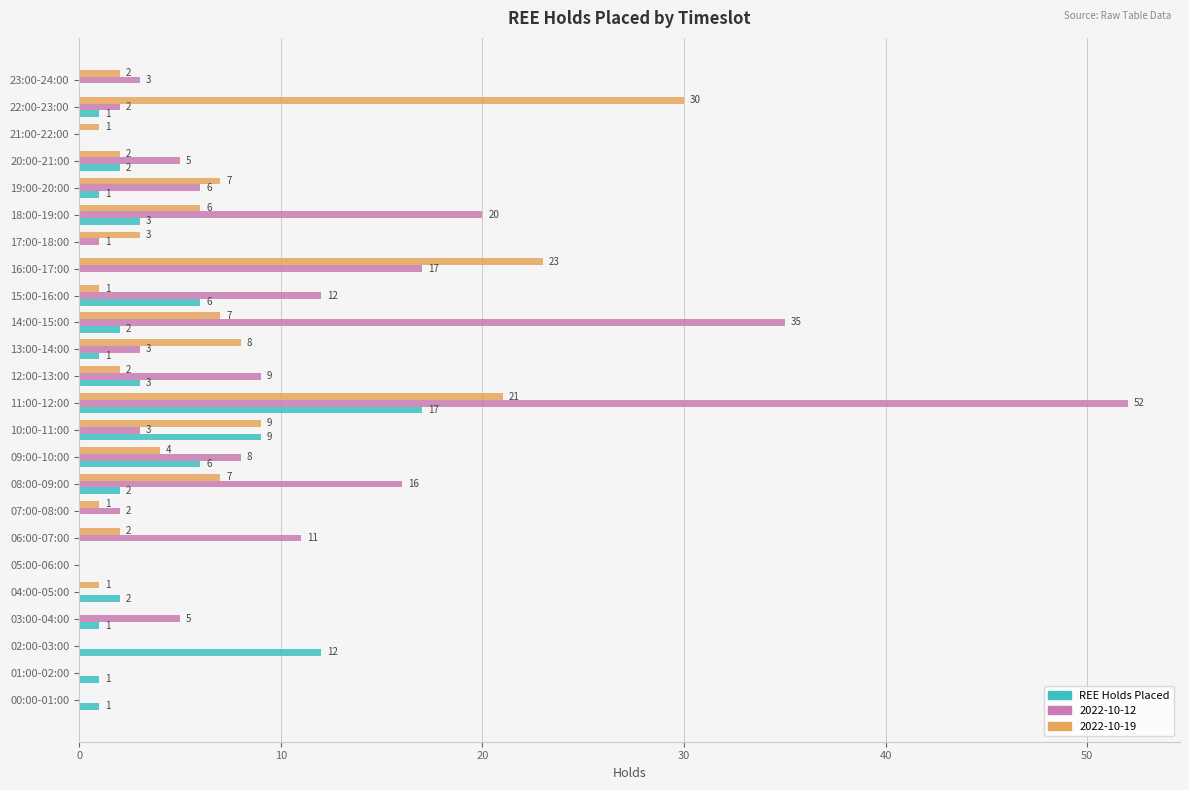

What is the sum of all 2022-10-19 values?

137